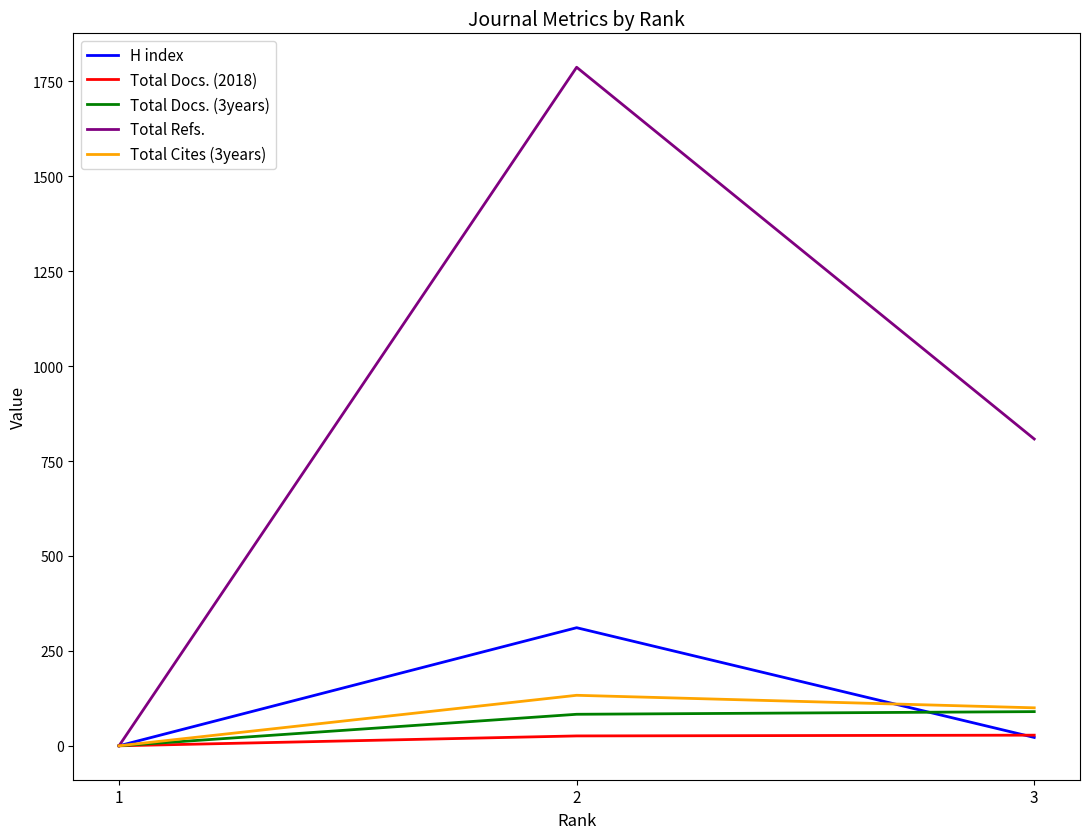

Which series has the widest spread of values?

Total Refs.